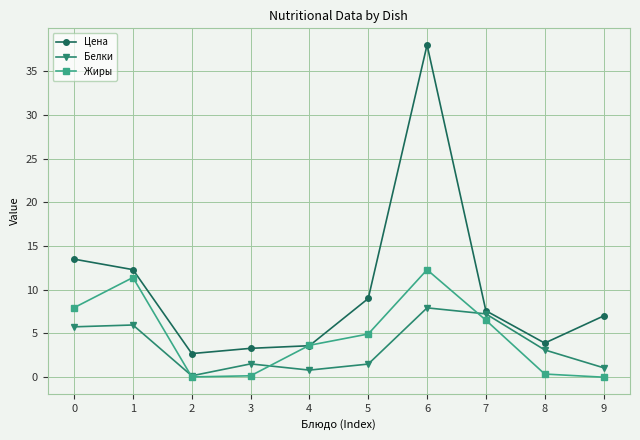

How many series are shown in this chart?

3